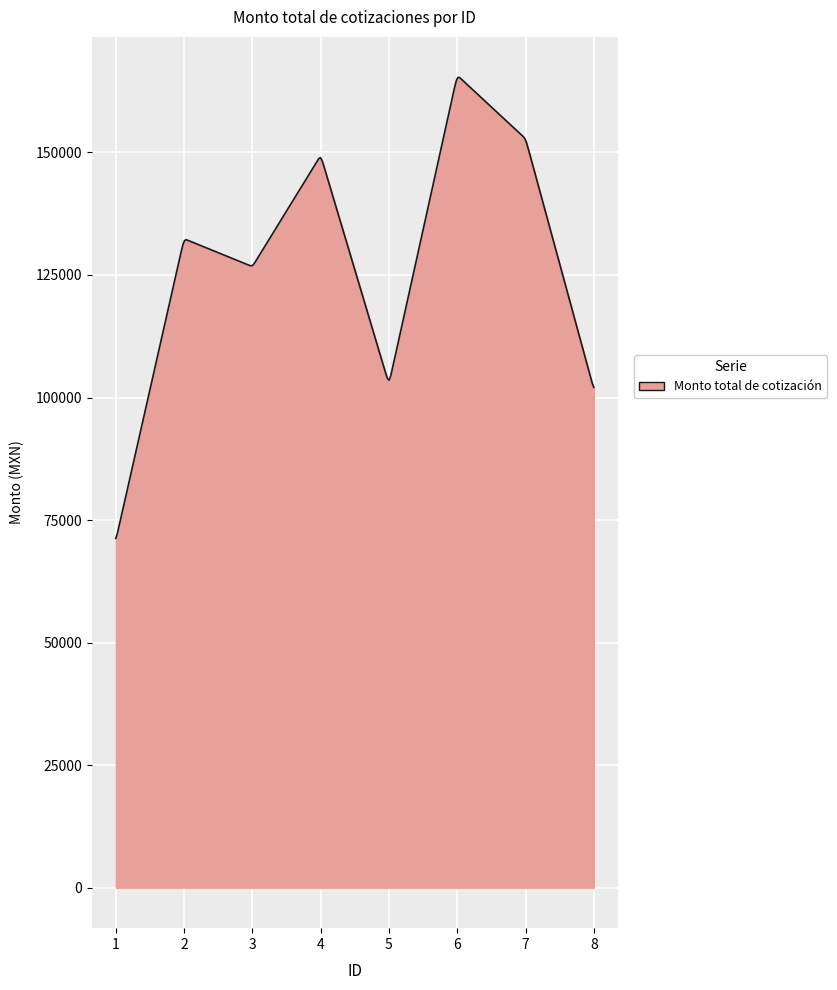

What is the difference between the maximum and minimum values?

94040.3